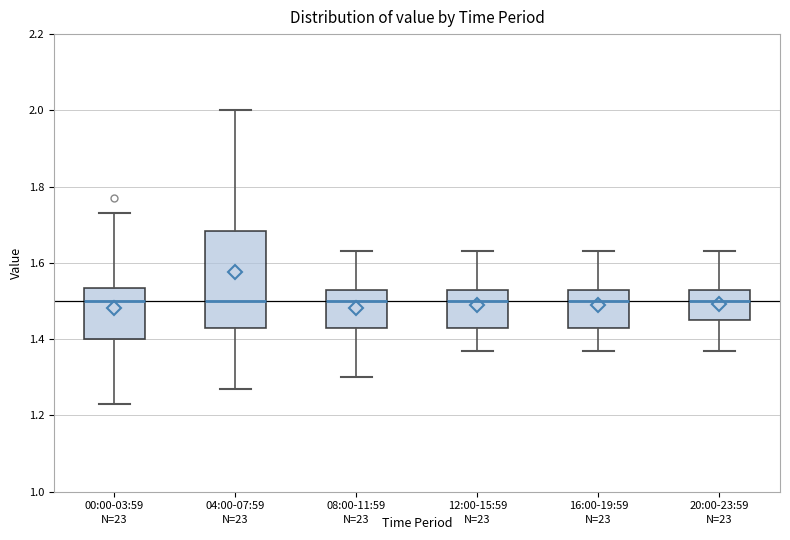

Comparing the boxes themselves (not the whiskers), which one is the tallest?

04:00-07:59